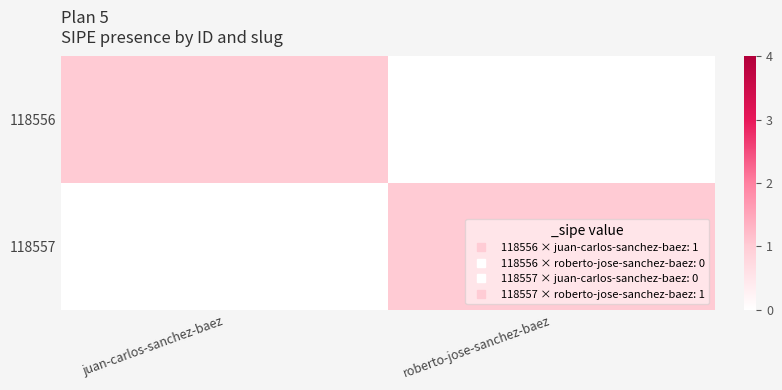

What is the spread (max minus min) of values at juan-carlos-sanchez-baez?

1